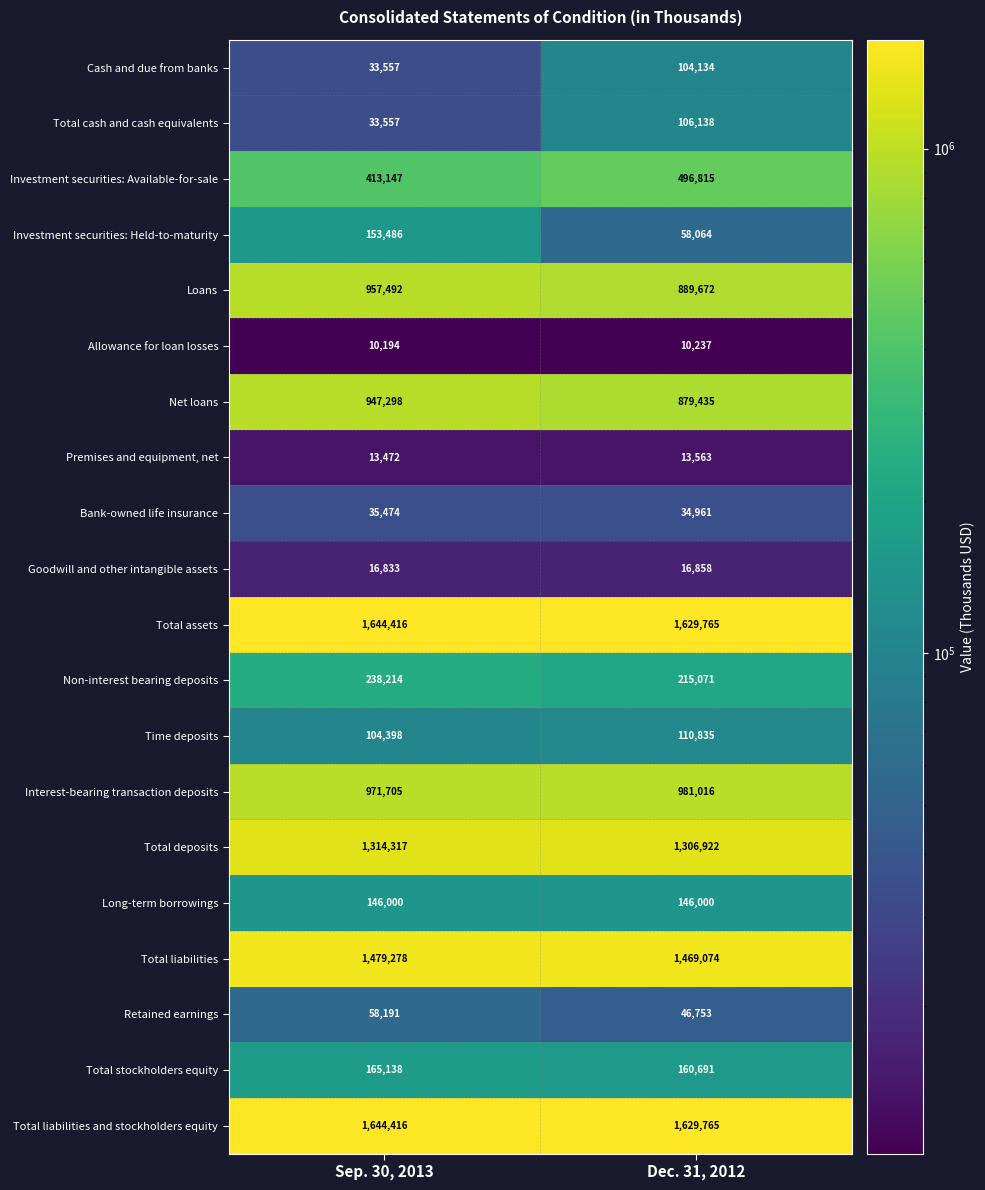

Where is Investment securities: Available-for-sale nearest to the value 454981?

Sep. 30, 2013